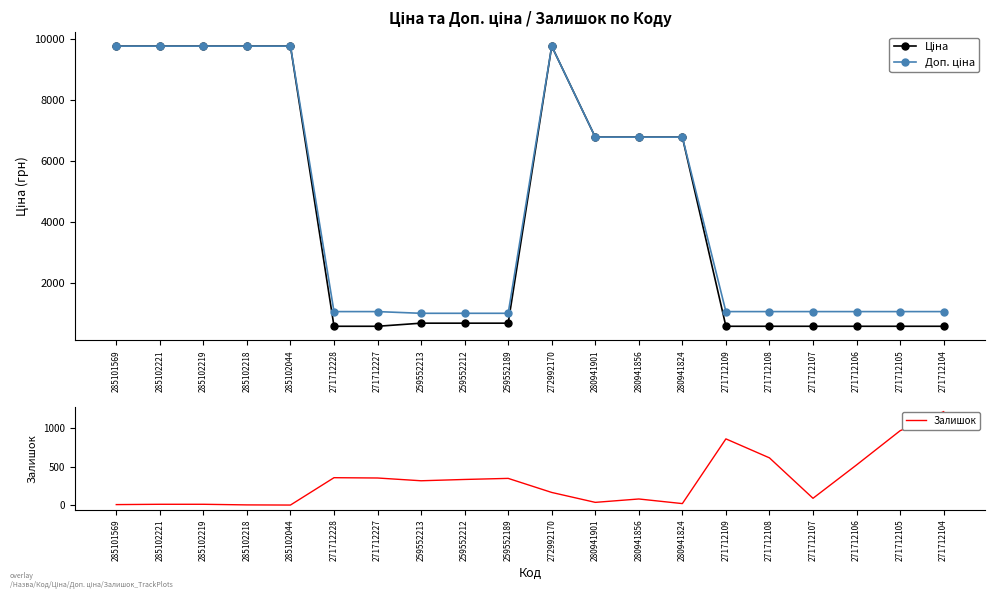

True or false: Доп. ціна and Ціна intersect in this chart.

False